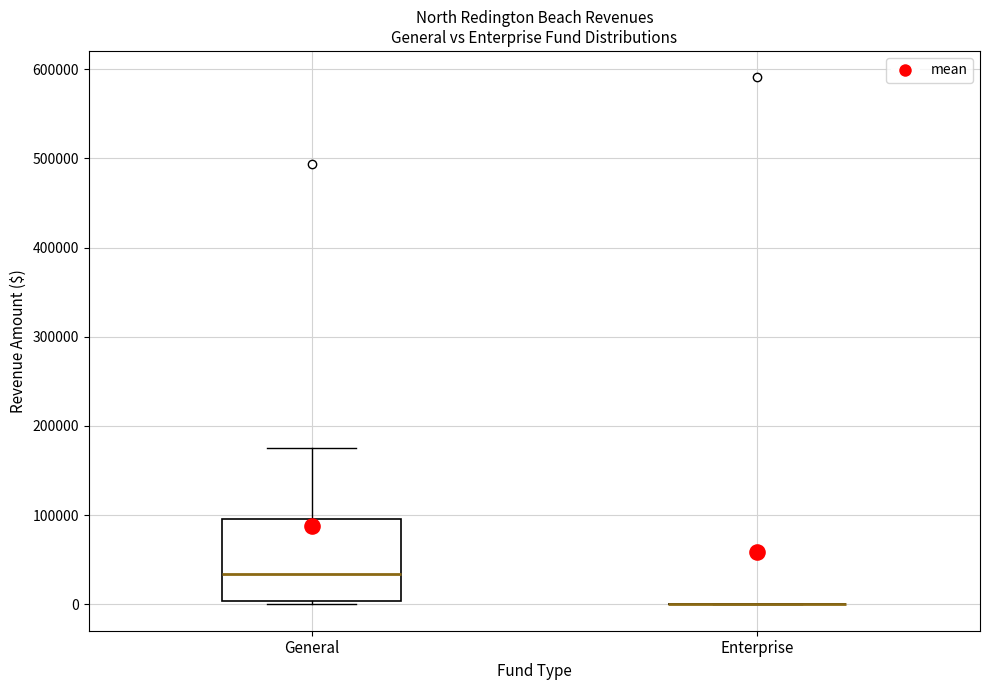

Reading left to right, read every box against the y-axis: the position of its median line, the range the box covers, and the ends of its whiskers. The values are not printed on the chart, so give them approximately, as read against the axis.

General: median 30000, box 0 to 100000, whiskers 0 (just below the box's lower edge) to 180000
Enterprise: box collapsed to a line at 0, whiskers 0 to 0